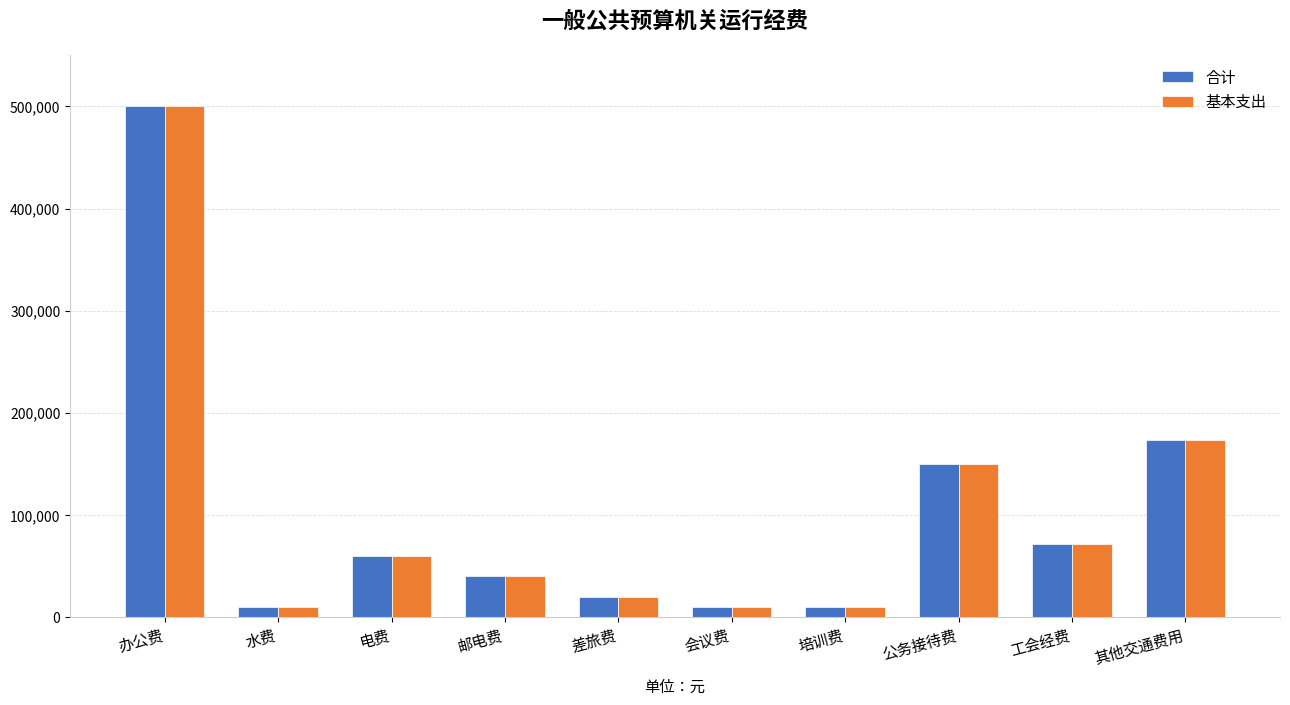

Where is 基本支出 nearest to the value 255000?

其他交通费用